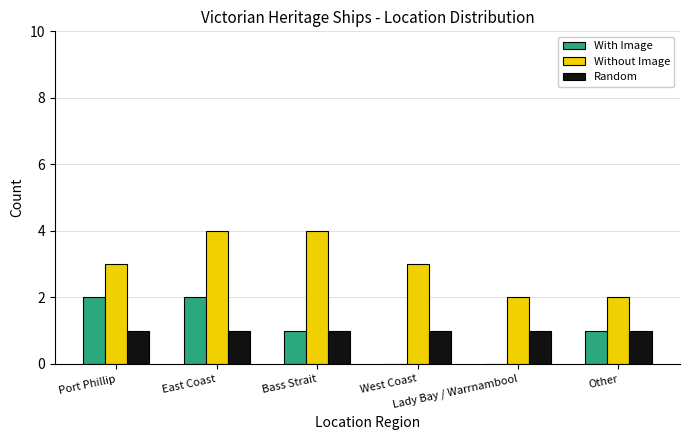

What is the sum of all With Image values?

6